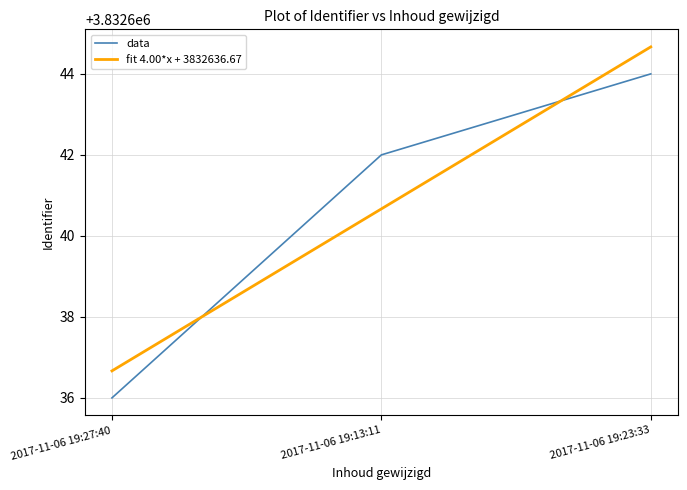

How many values in the fit 4.00*x + 3832636.67 series exceed 3832640?

2